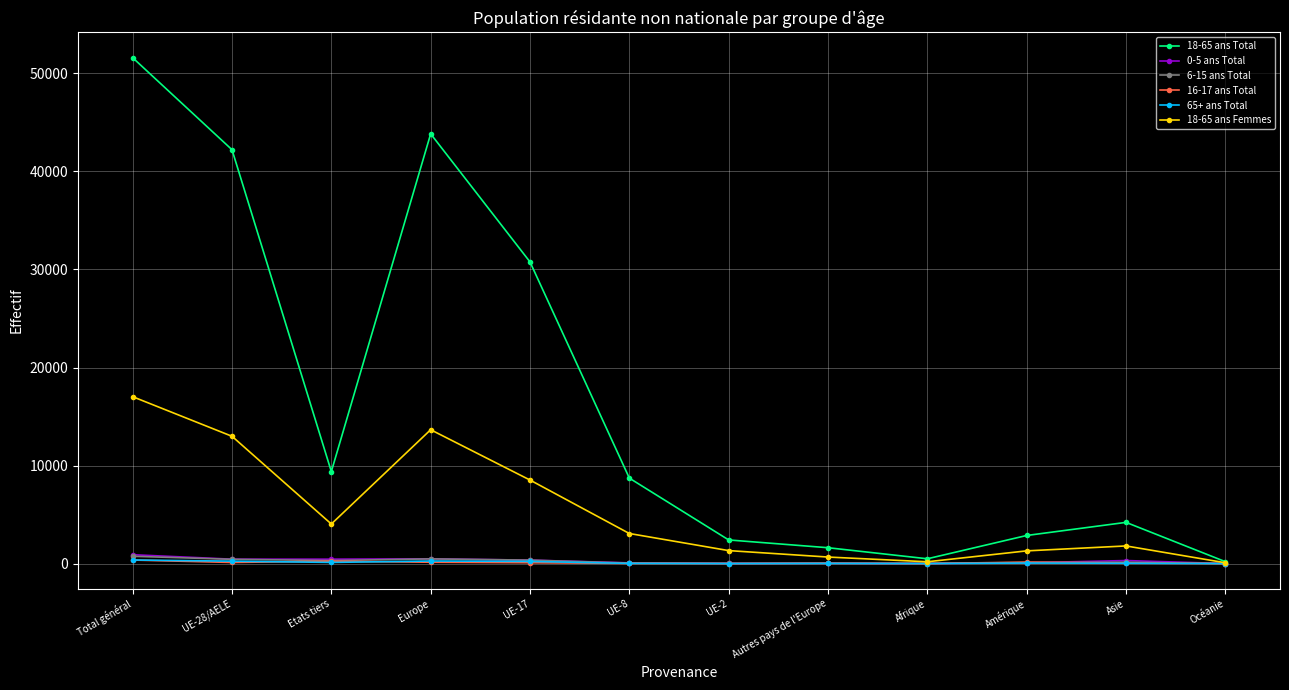

True or false: 18-65 ans Total has more than 1 points higher than both neighbors.

True